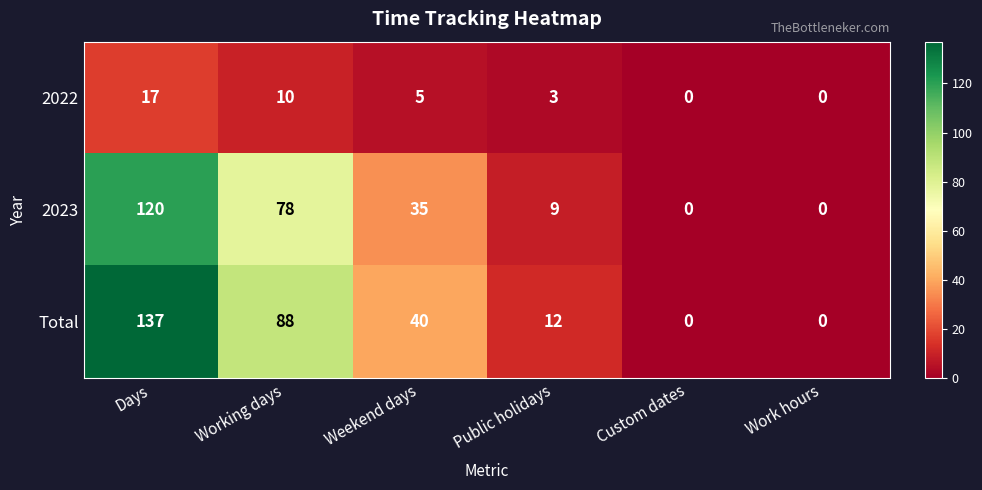

Reading left to right, extract all data points from this chart.

2022: 17	10	5	3	0	0
2023: 120	78	35	9	0	0
Total: 137	88	40	12	0	0